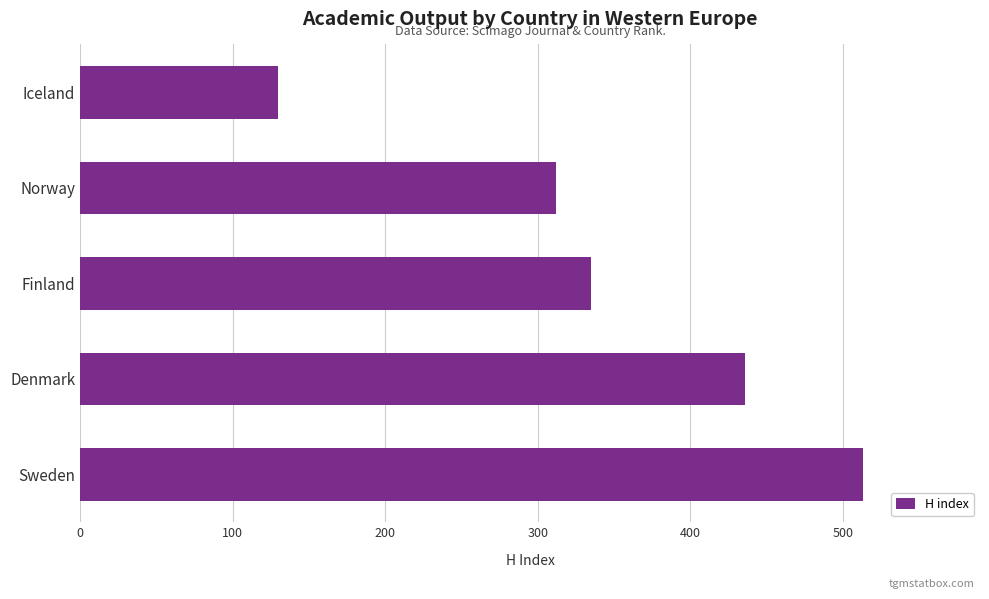

Approximately how many times larger is the value at Finland compared to Iceland?

2.6